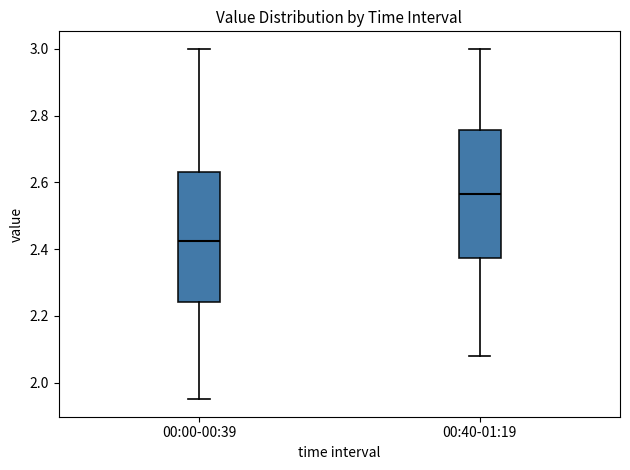

Which box has the lowest median line?

00:00-00:39